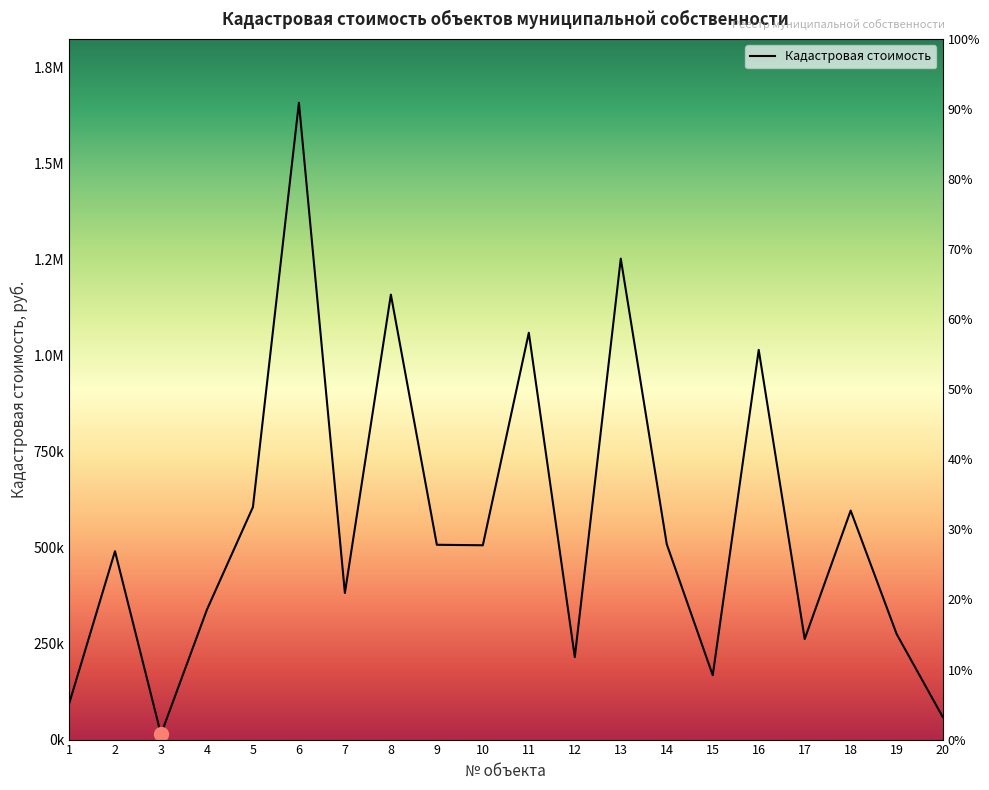

Is it true that the value at 11 is 544647.8?

False